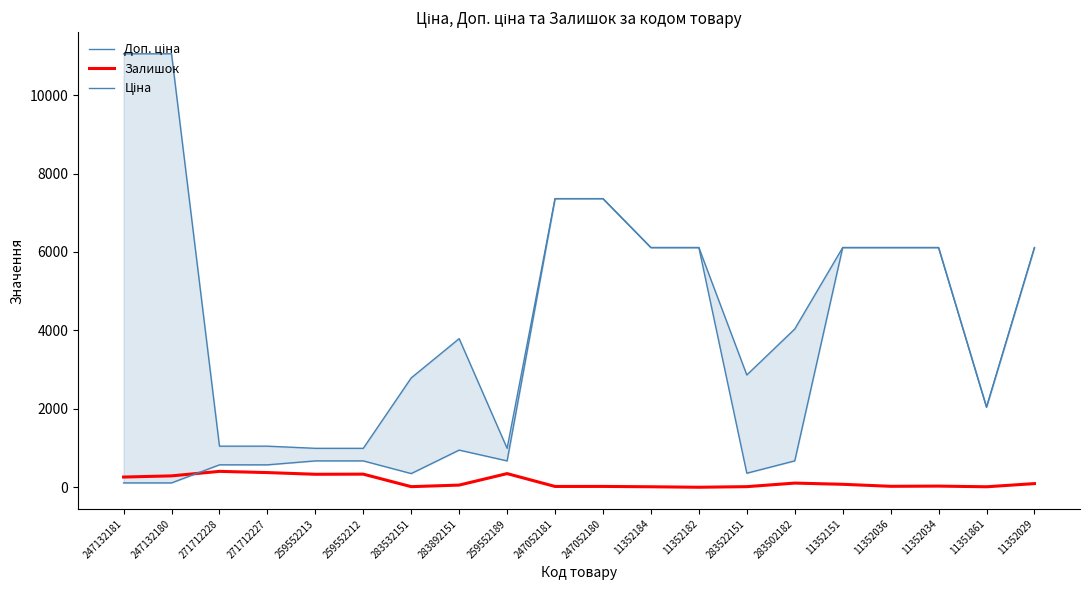

Is this an area chart (filled region under the line)?

No